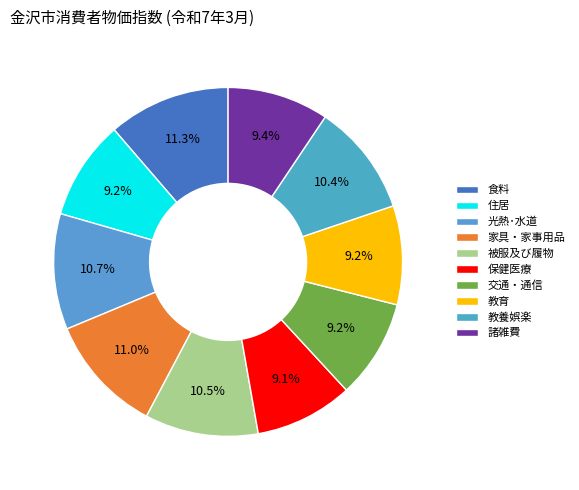

To the nearest percent, what percentage of the pie is 光熱･水道?

11%